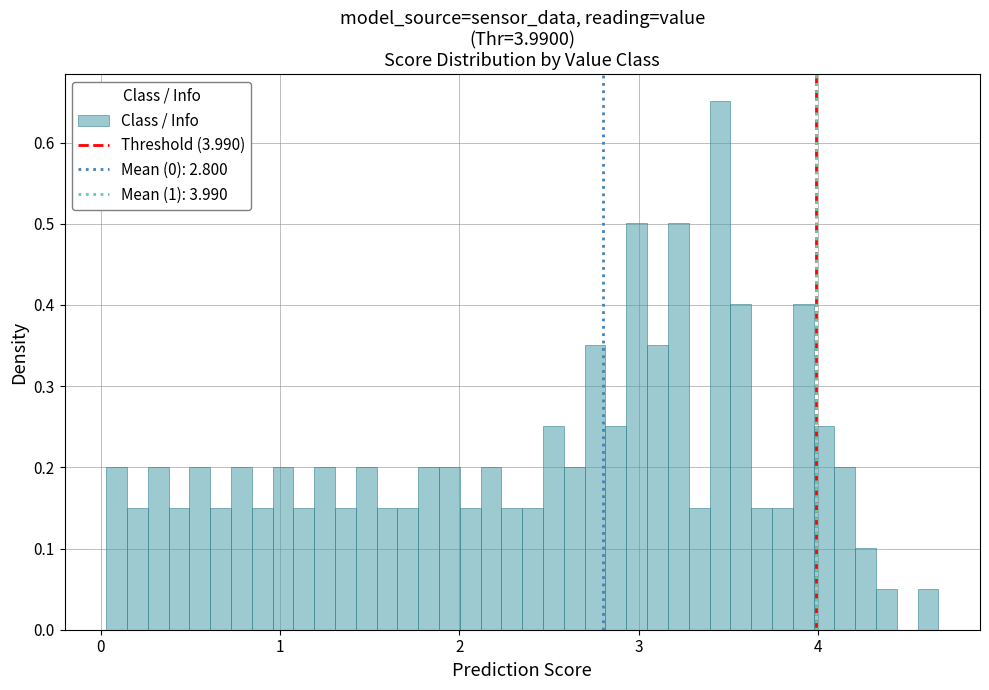

Around what value on the x-axis is the tallest bar? Give the approximate position of its centre, as read against the axis.

3.5